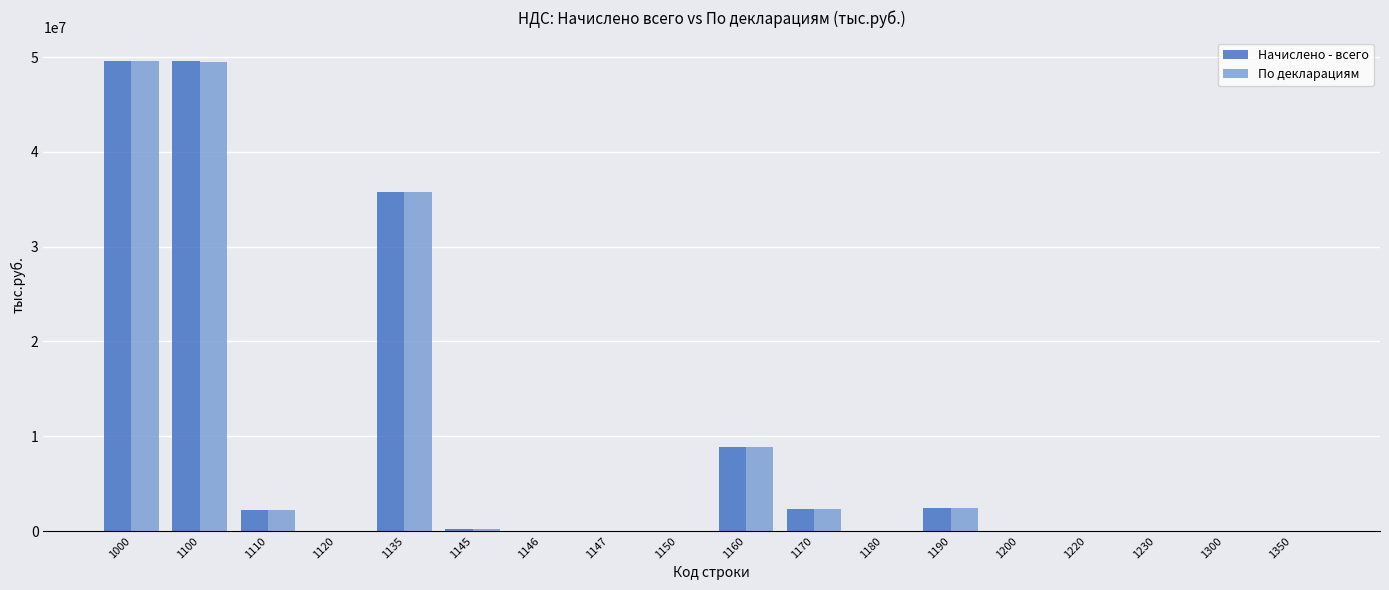

How many categories are shown in the chart?

18